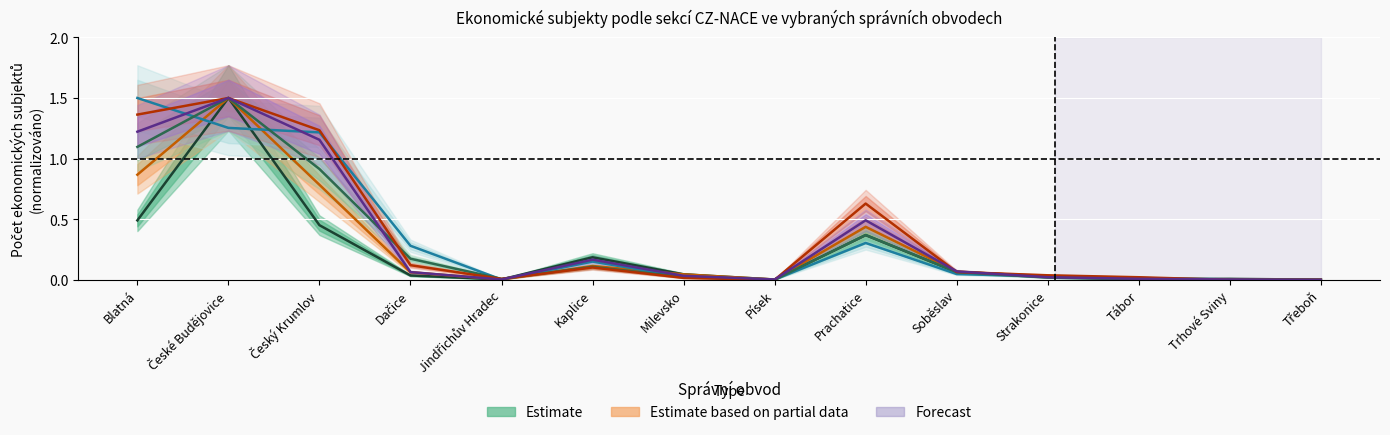

Between Dačice and Písek, which series saw the biggest shift?

Prachatice